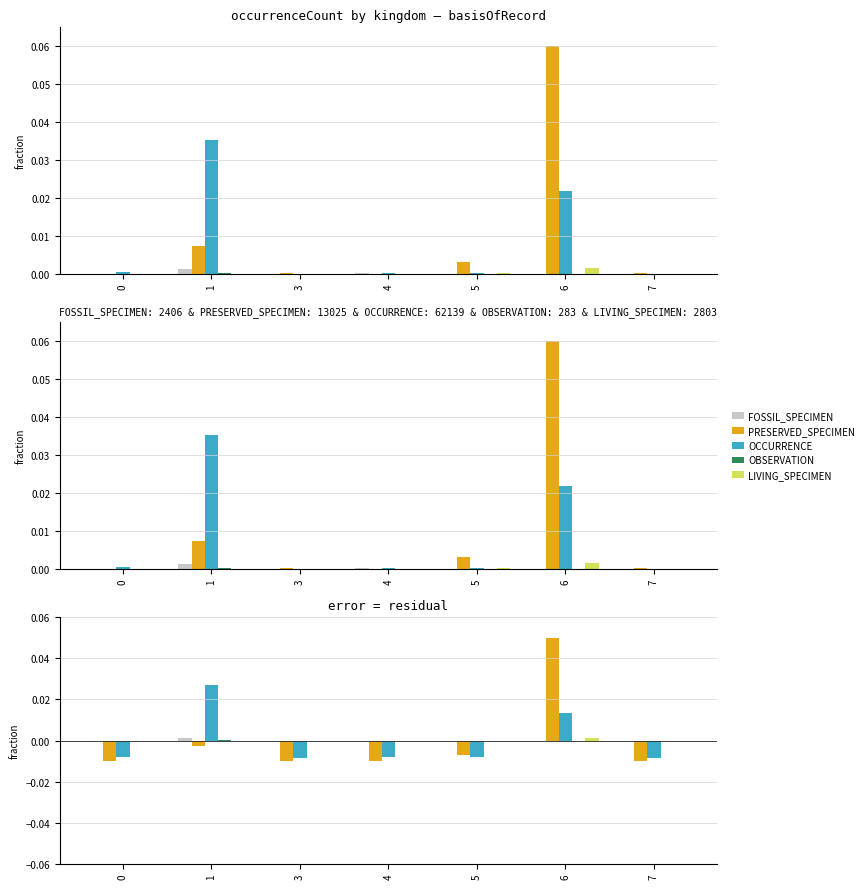

Where does the PRESERVED_SPECIMEN series first go above 0?

6